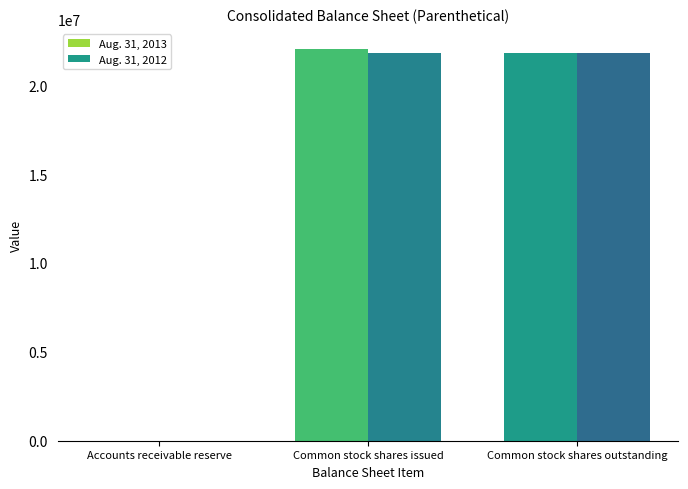

How many series are shown in this chart?

2